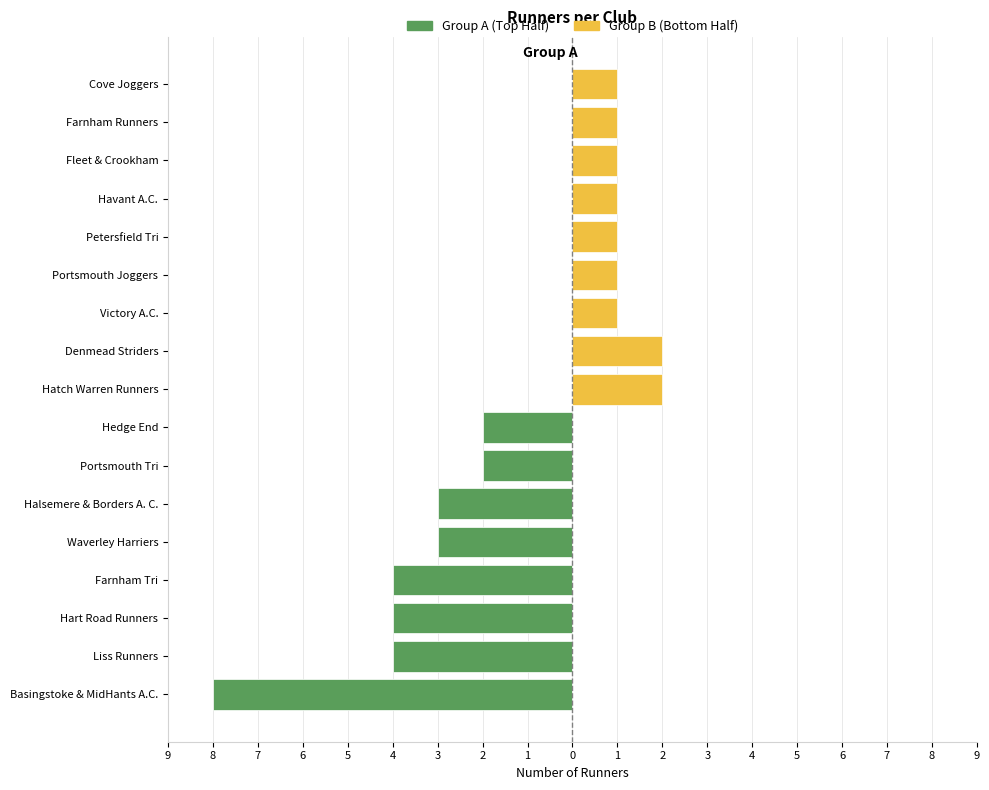

Reading right to left, extract all data points from this chart.

1	1	1	1	1	1	1	2	2	2	2	3	3	4	4	4	8